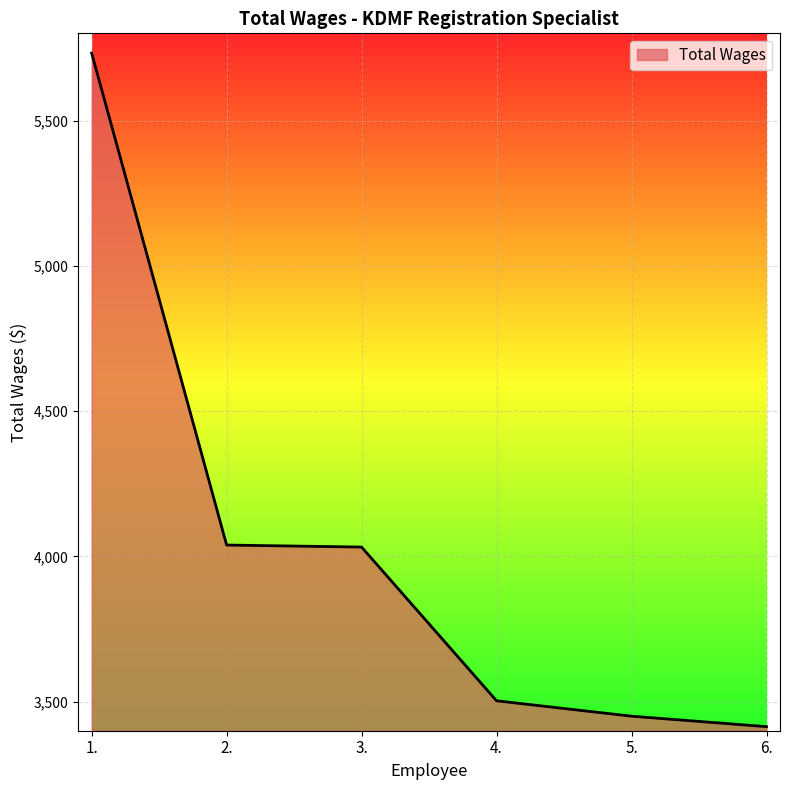

How many lines are shown in the chart?

1